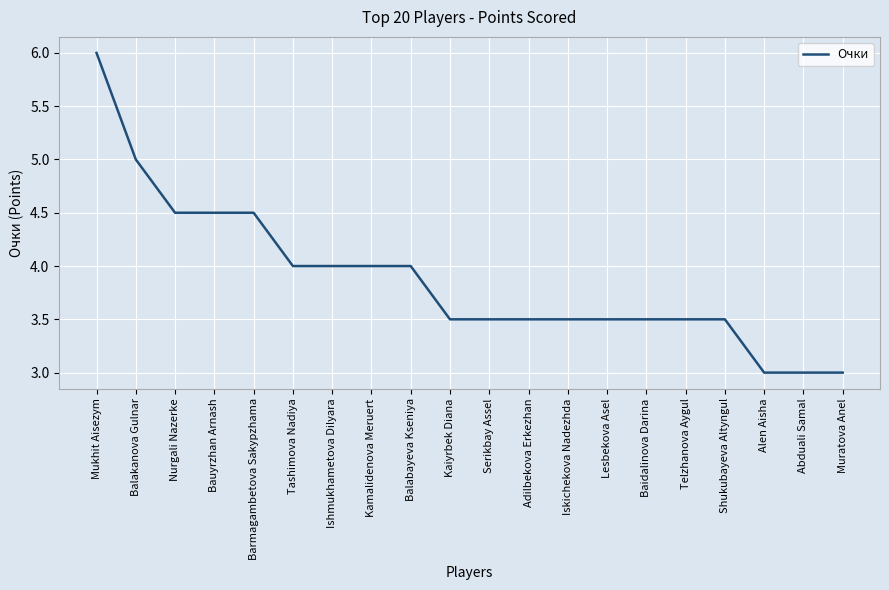

Reading left to right, transcribe all the data shown in this chart.

Mukhit Aisezym=6.0	Balakanova Gulnar=5.0	Nurgali Nazerke=4.5	Bauyrzhan Arnash=4.5	Barmagambetova Sakypzhama=4.5	Tashimova Nadiya=4.0	Ishmukhametova Dilyara=4.0	Kamalidenova Meruert=4.0	Balabayeva Kseniya=4.0	Kaiyrbek Diana=3.5	Serikbay Assel=3.5	Adilbekova Erkezhan=3.5	Iskichekova Nadezhda=3.5	Lesbekova Asel=3.5	Baidalinova Darina=3.5	Telzhanova Aygul=3.5	Shukubayeva Altyngul=3.5	Alen Aisha=3.0	Abduali Samal=3.0	Muratova Anel=3.0